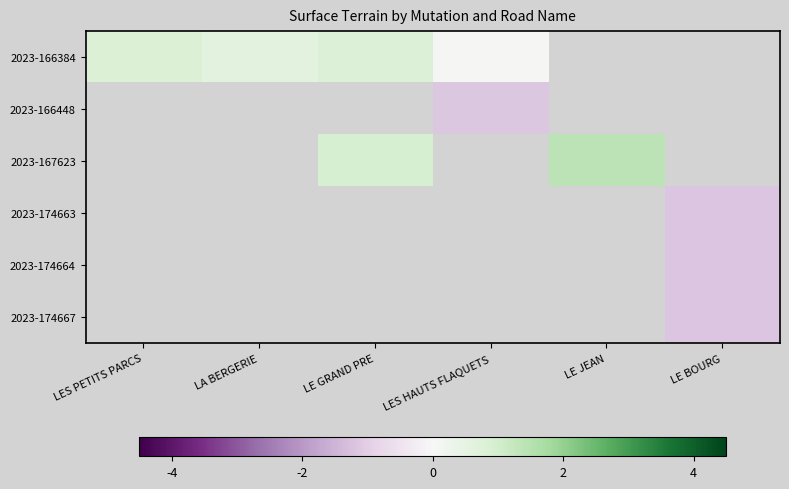

The value of 2023-174667 at LE BOURG is -1.2. True or false?

True